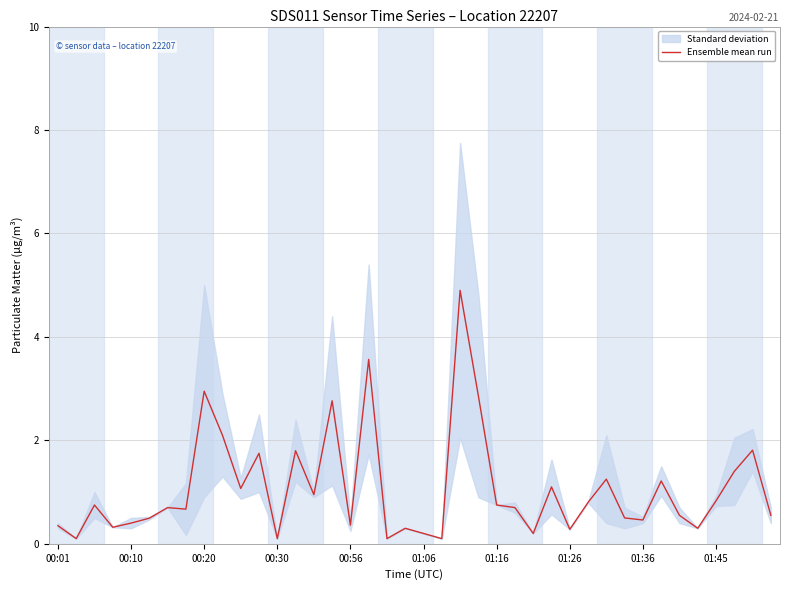

Is it true that Ensemble mean run equals 4.8 at 00:20?

False